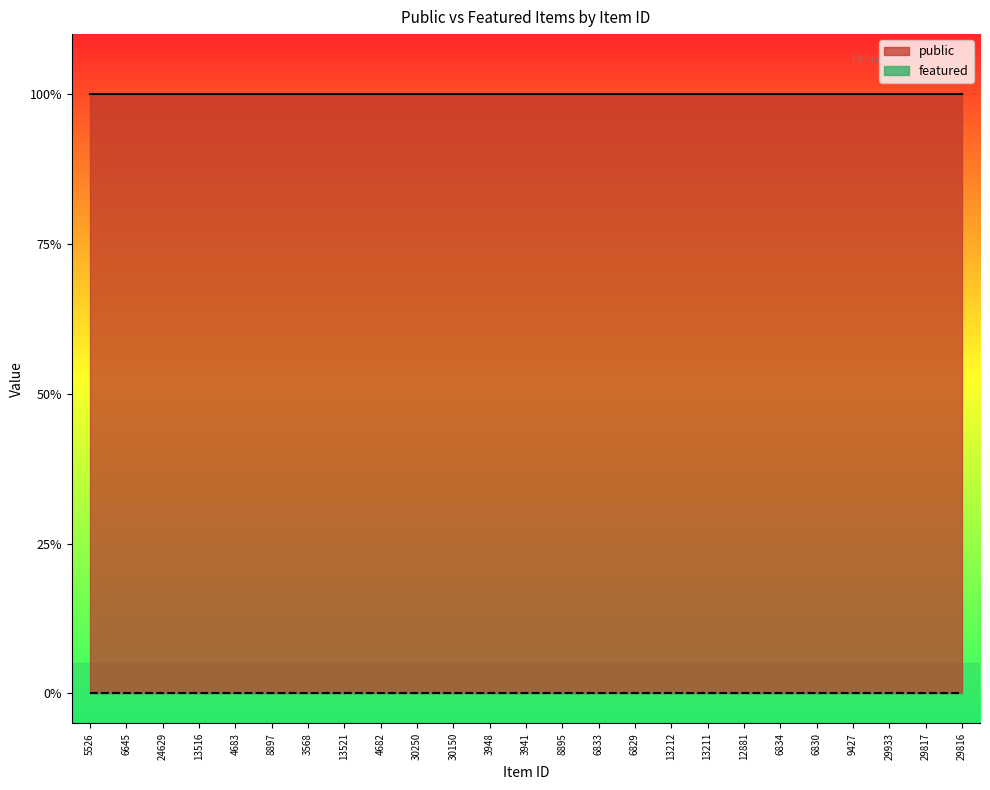

What position from the right is 24629?

23